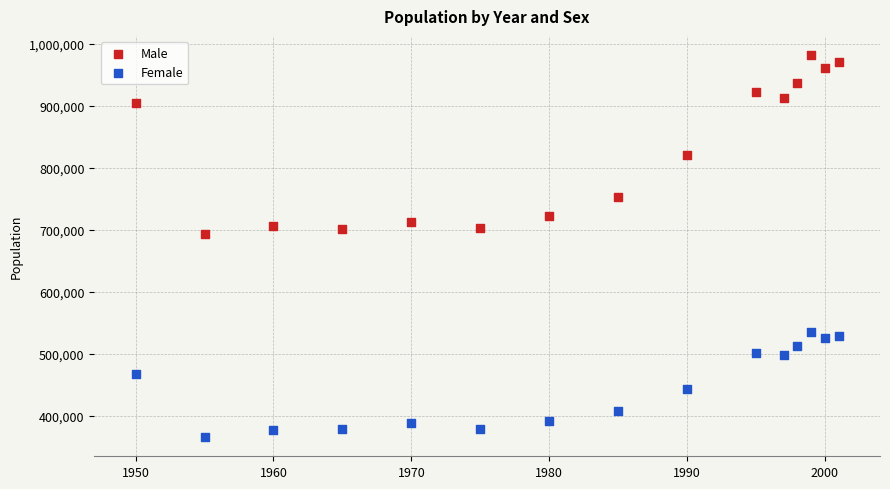

Which series contains the lowest Y value?

Female